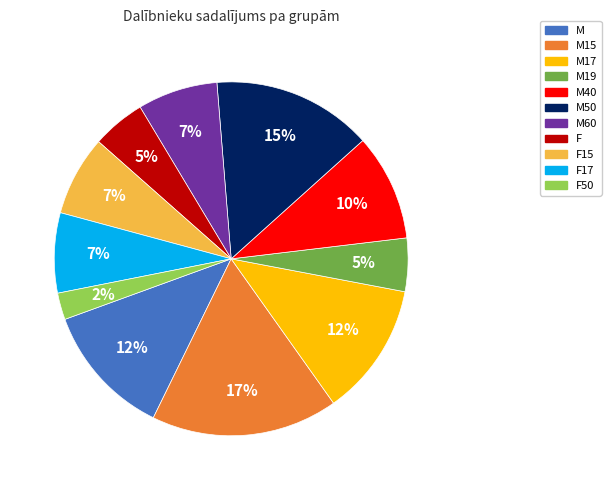

True or false: M60 accounts for 1% of the total.

False